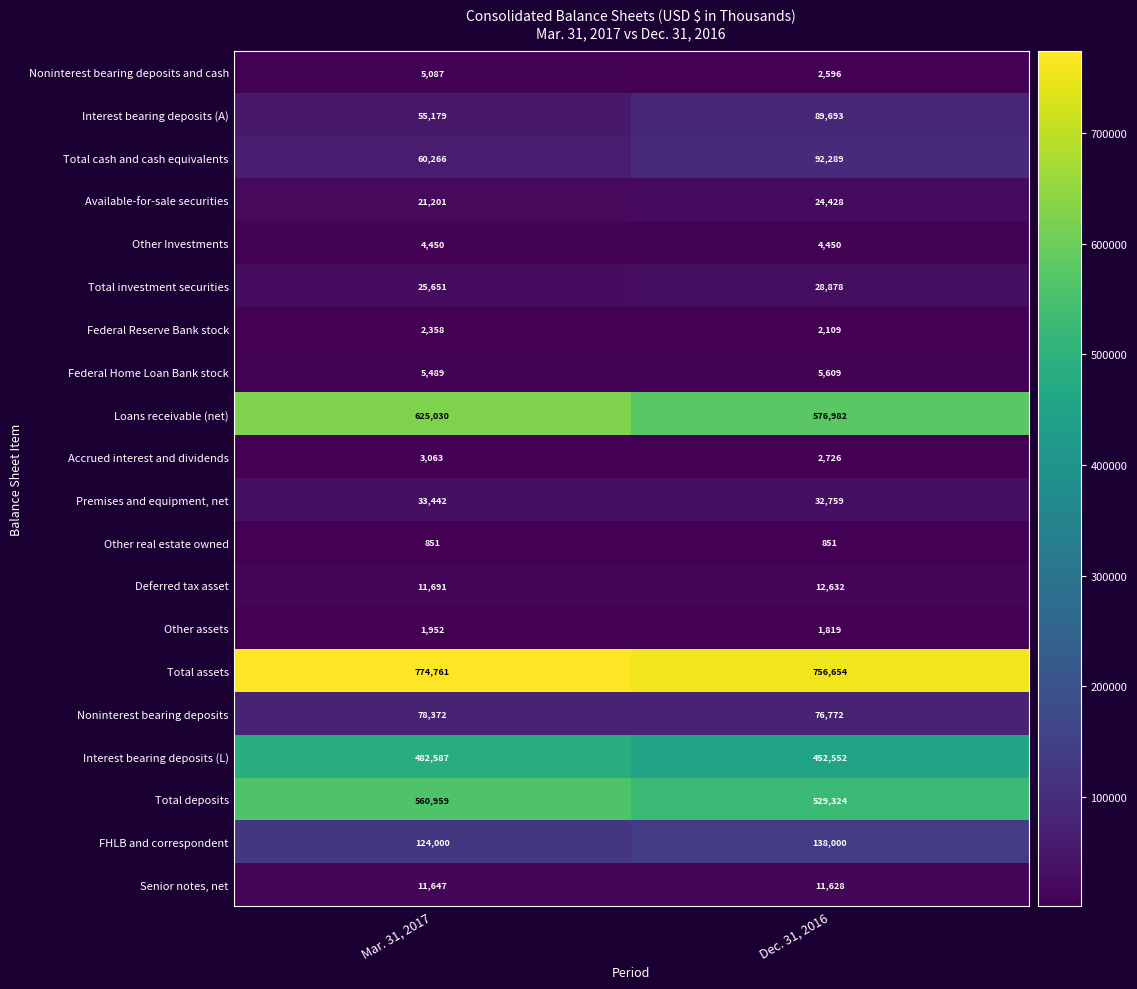

What is the greatest value displayed?

774761